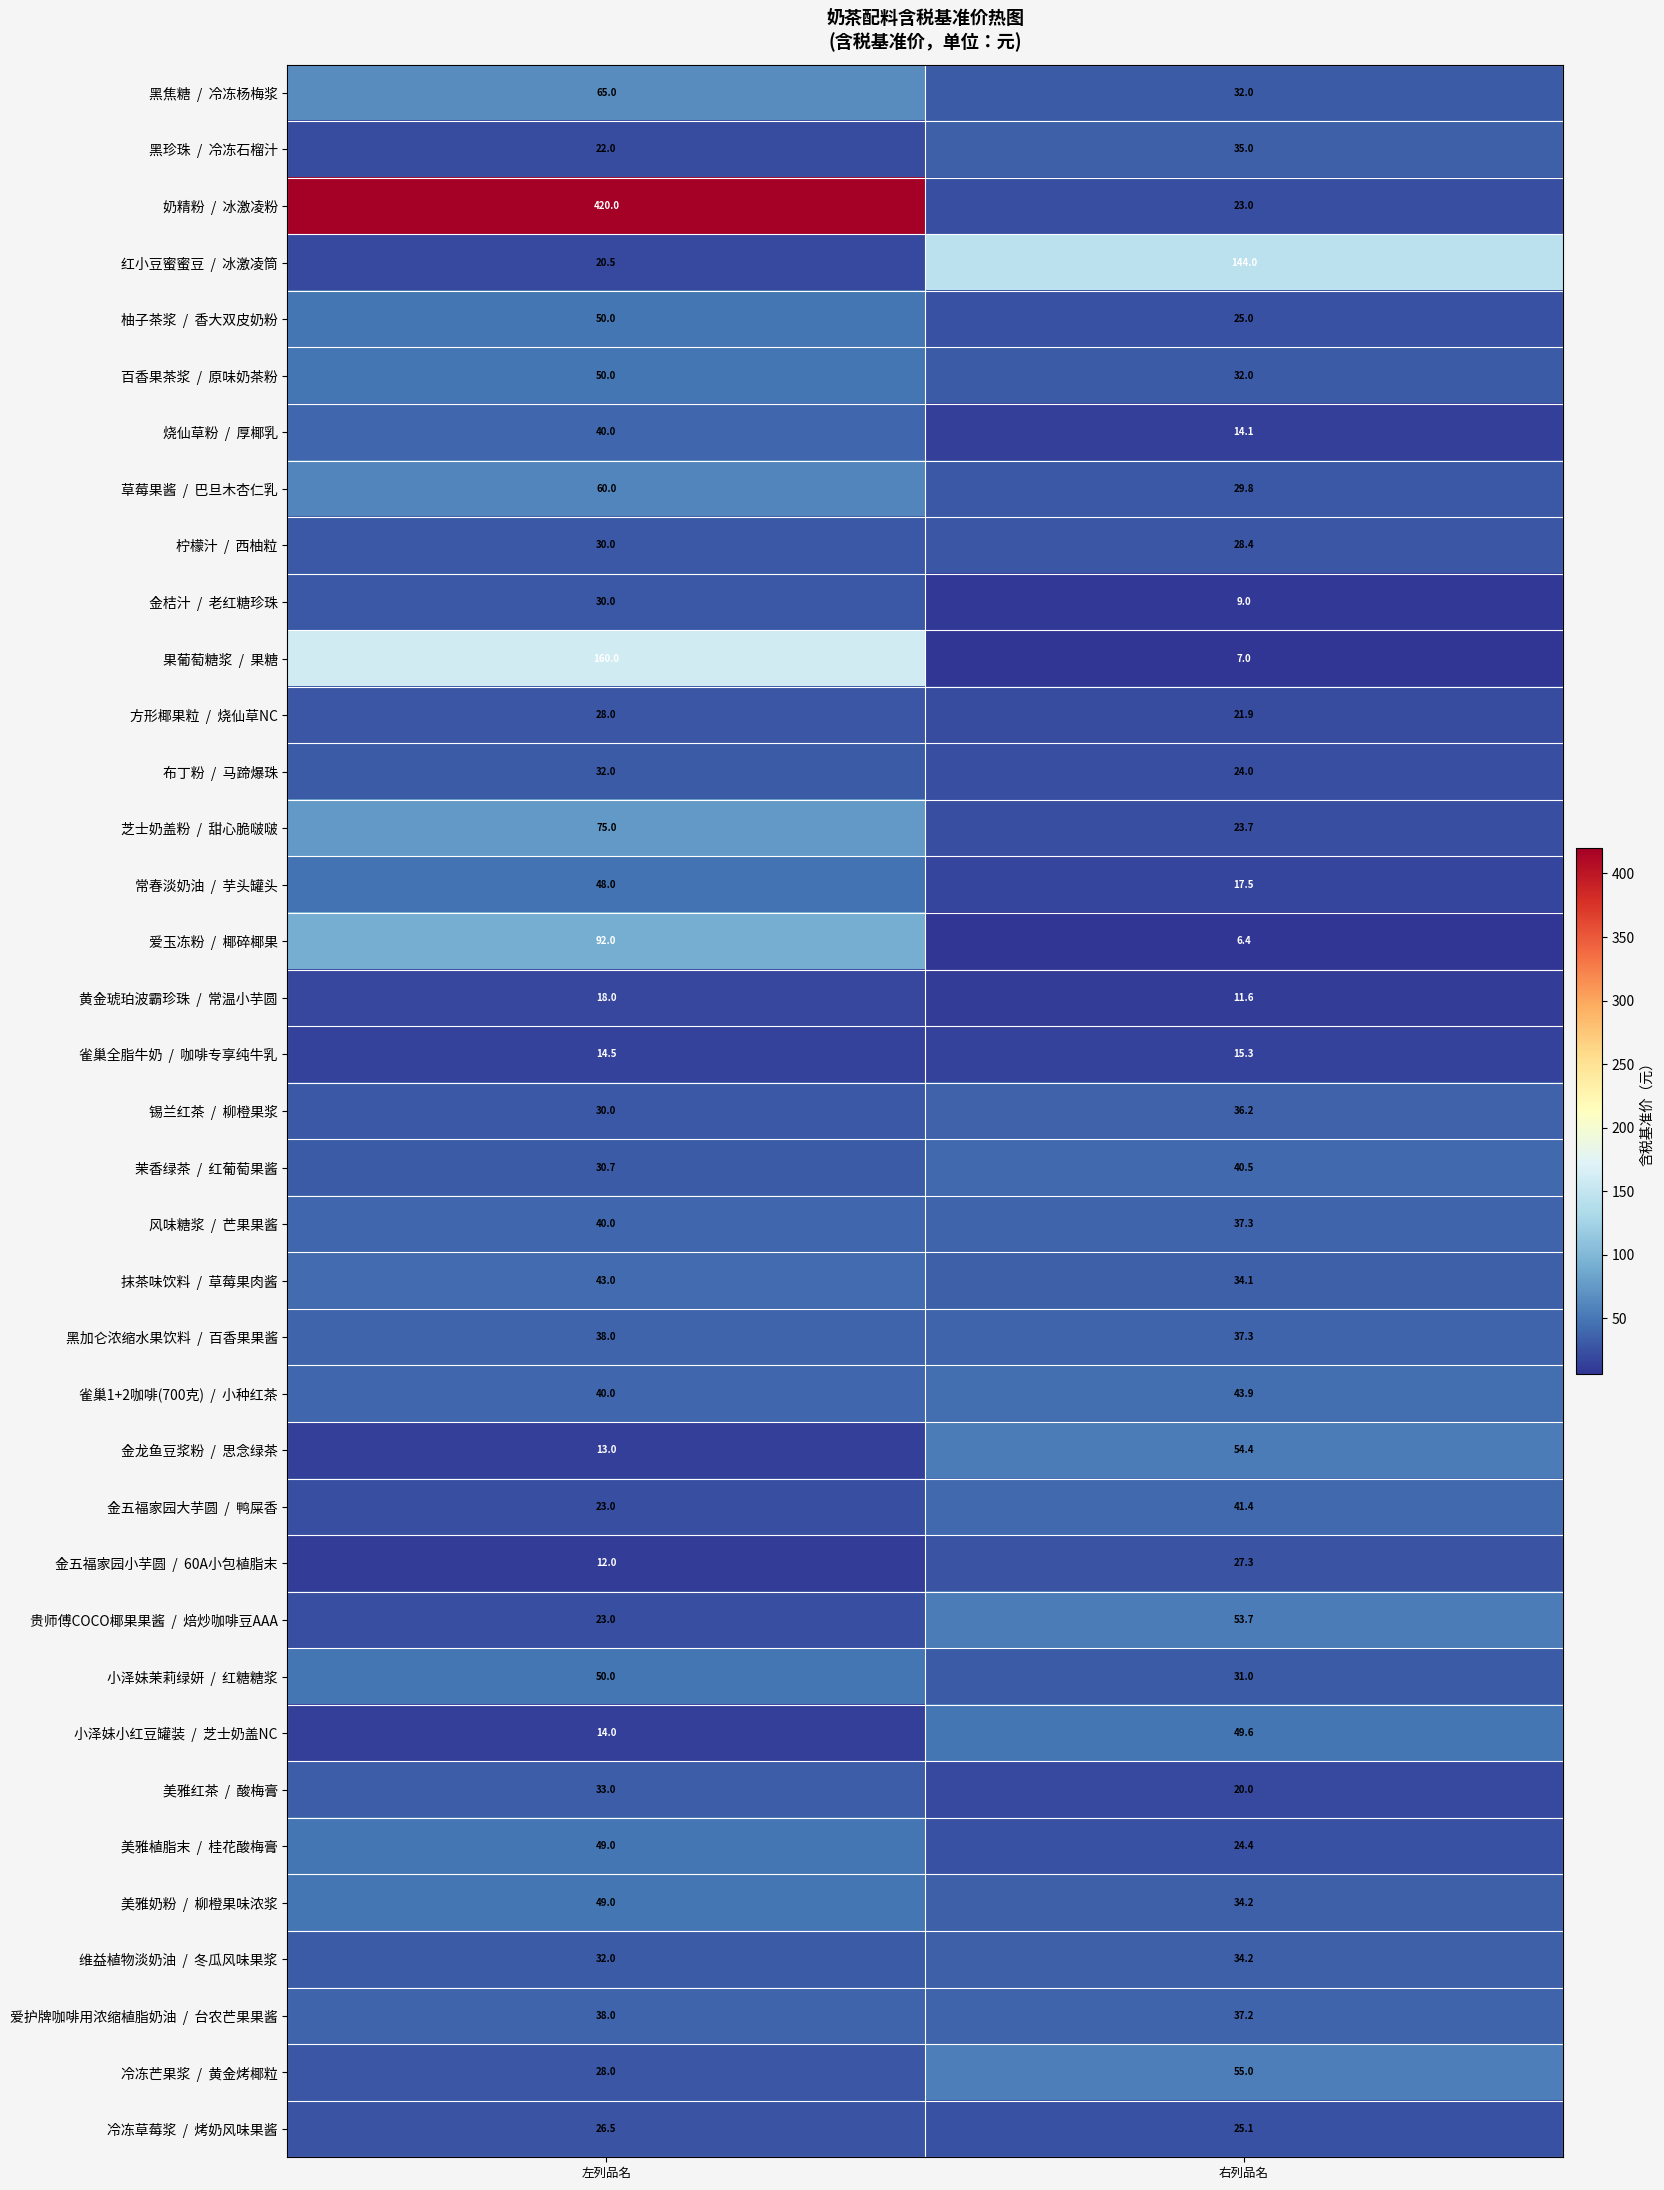

What is the total value across all series at 左列品名?

1867.2